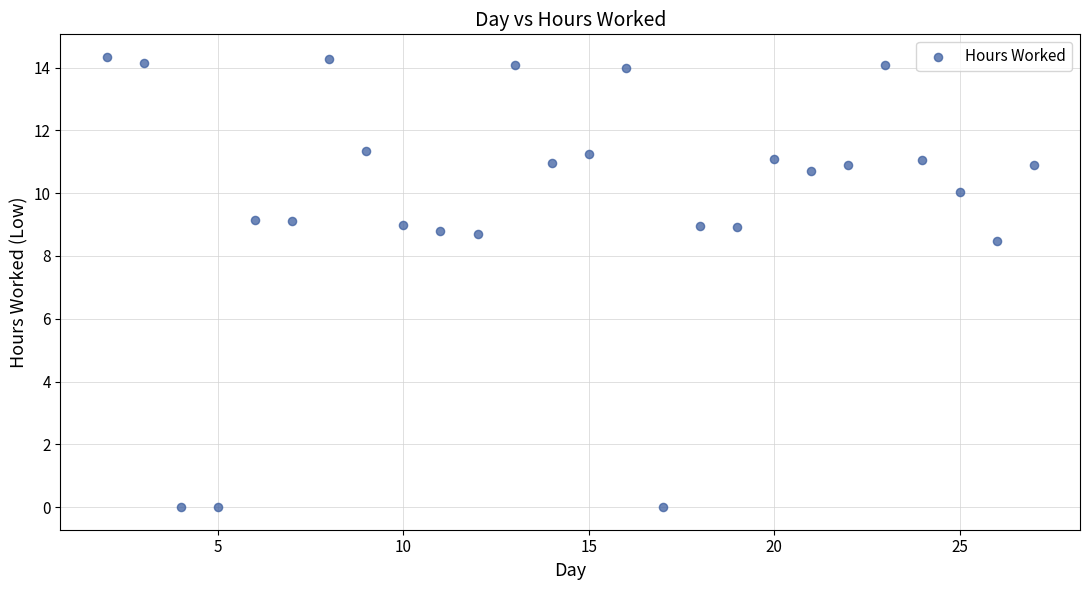

What Y value in the scatter plot is closest to 7?

8.5